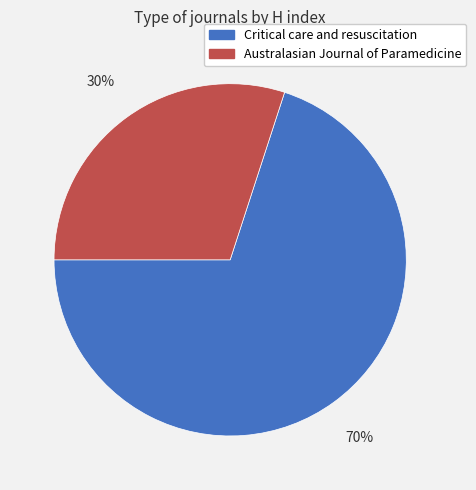

To the nearest percent, what portion does Critical care and resuscitation represent?

70%